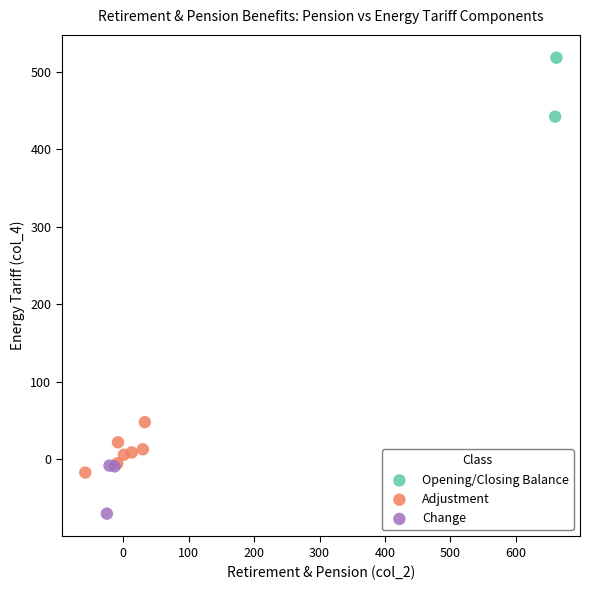

Which series has the largest Y range (max minus min)?

Opening/Closing Balance